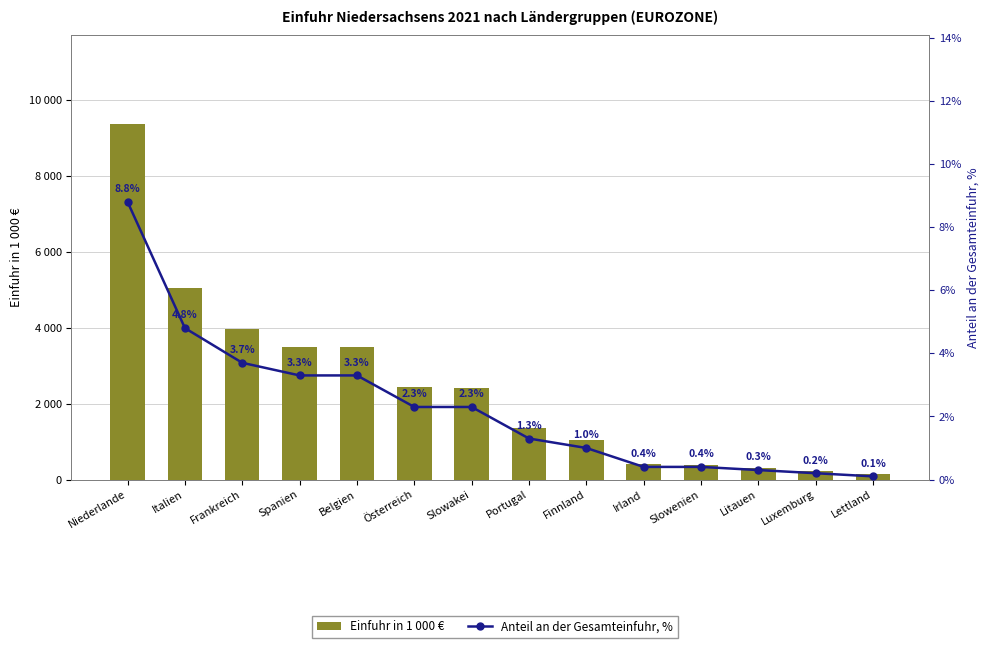

Rank the series by their maximum value, from lowest to highest.

Anteil an der Gesamteinfuhr, %, Einfuhr in 1 000 €